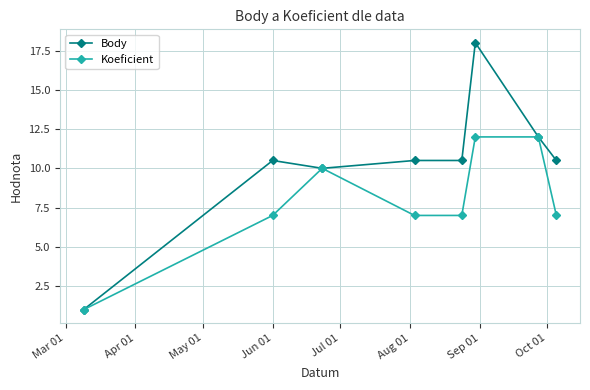

Reading right to left, extract all data points from this chart.

Body: 10.5	12.0	18.0	10.5	10.5	10.0	10.5	1.0
Koeficient: 7.0	12.0	12.0	7.0	7.0	10.0	7.0	1.0